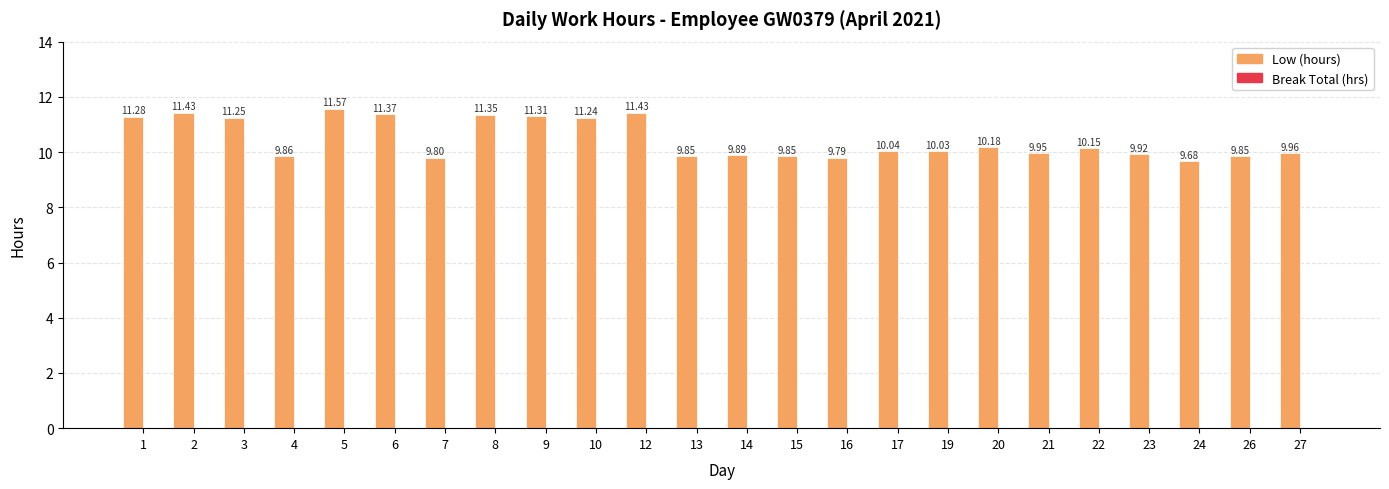

Approximately how many times larger is the value at 3 compared to 23?

1.1